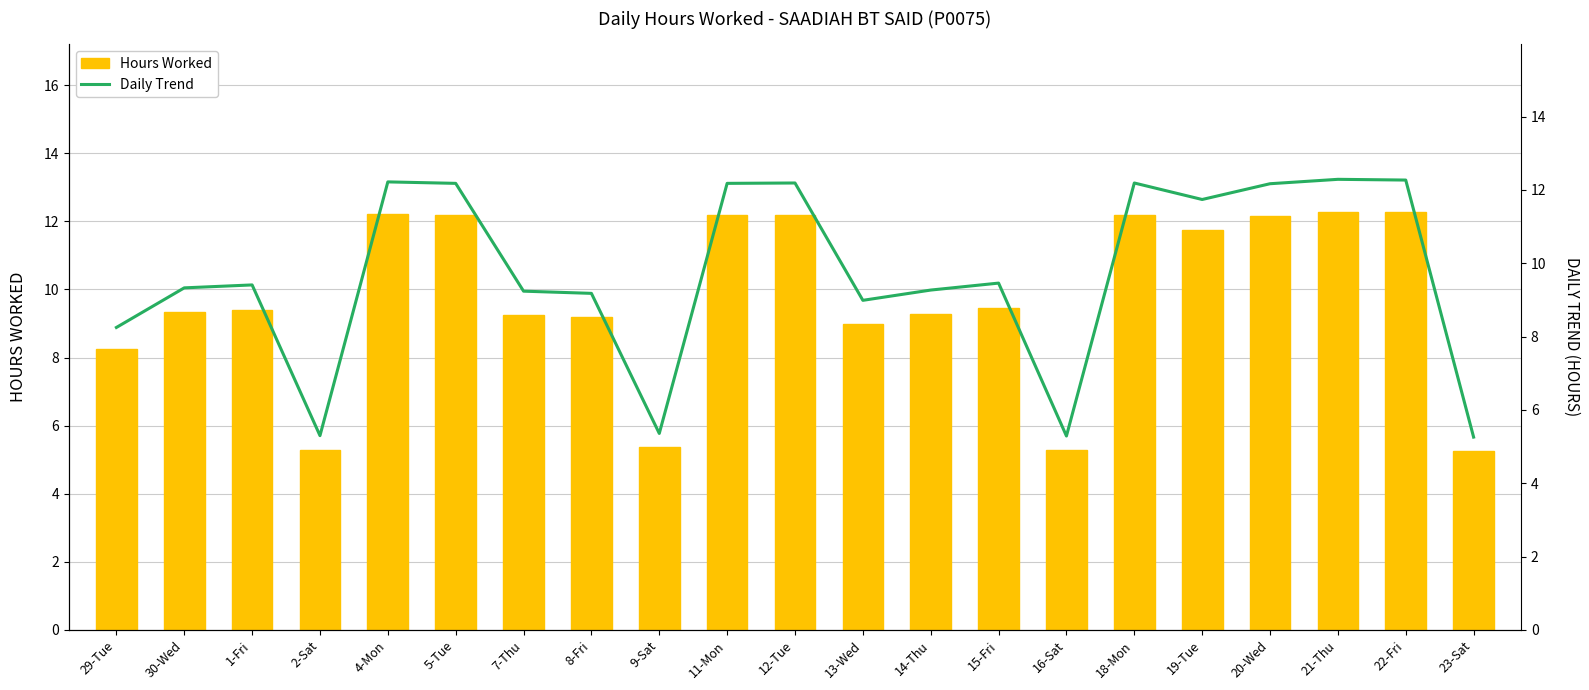

How many distinct data groups are displayed?

2